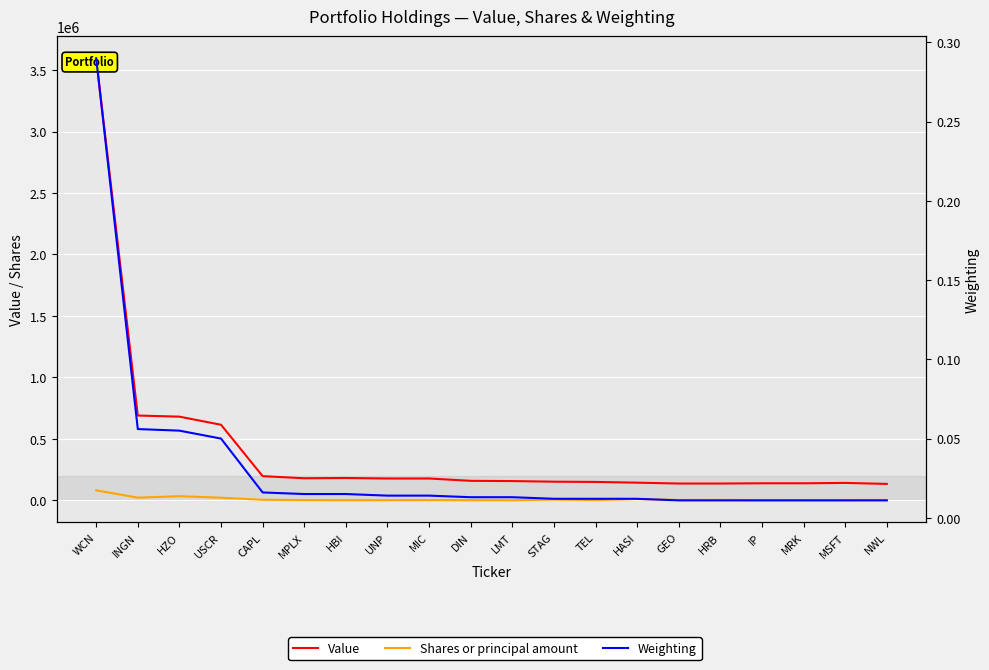

At how many categories does at least one series exceed 2851615?

1